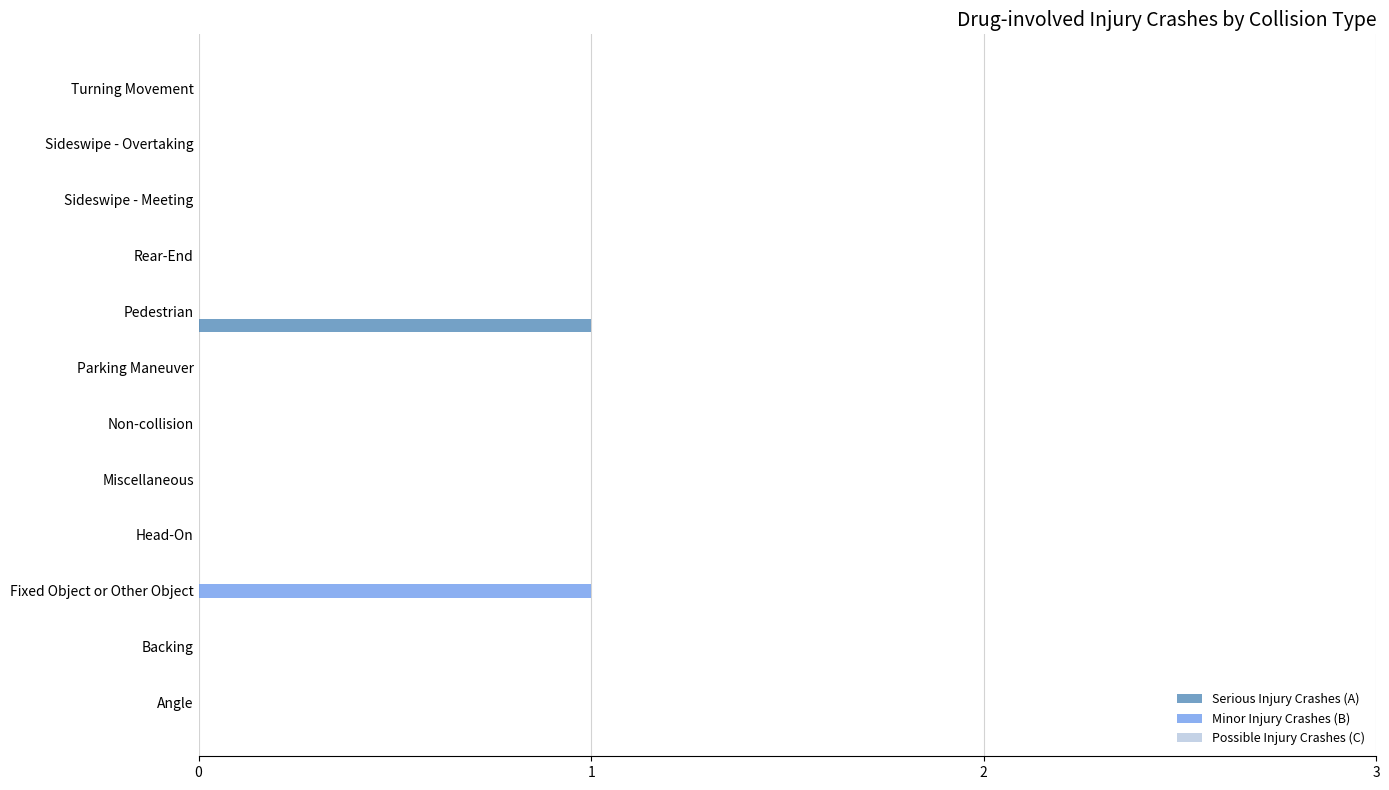

True or false: Serious Injury Crashes (A) has a value of 0 at Head-On.

True